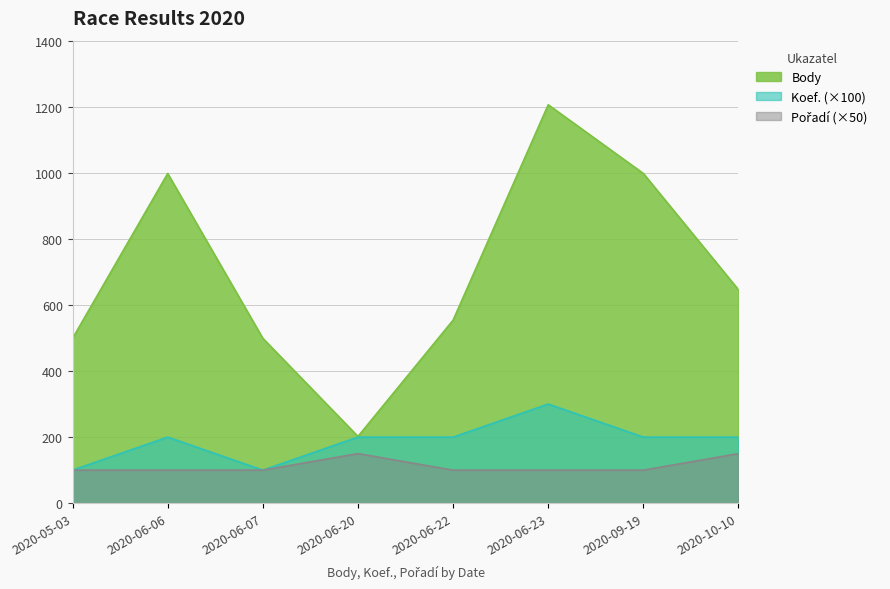

Where is the first local minimum for Koef.?

2020-06-07